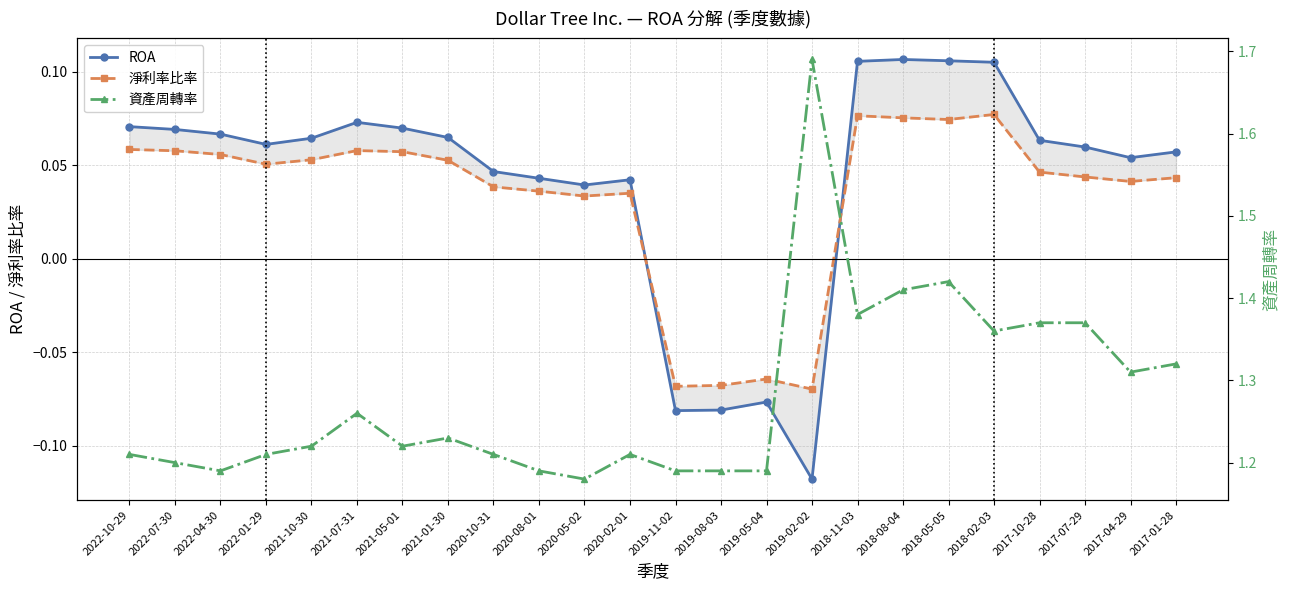

What is the value of the ROA point at the 4th from the left?

0.1